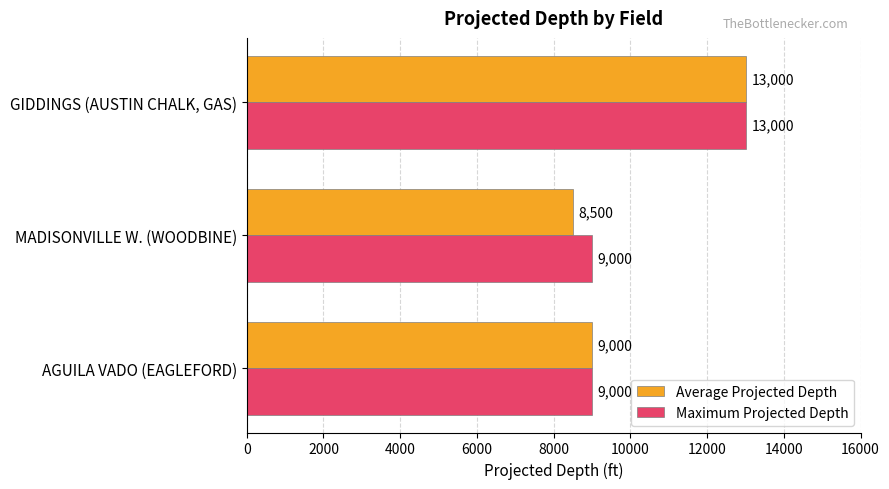

What is the sum of all Average Projected Depth values?

30500